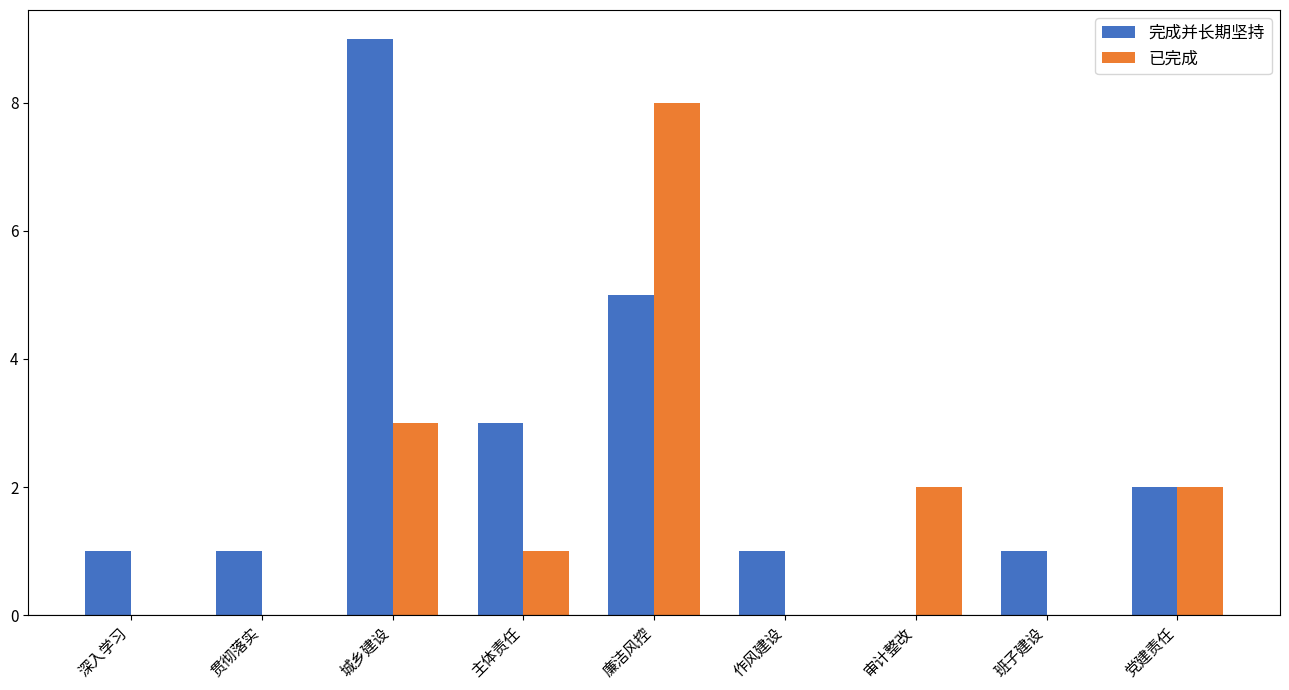

What is the average value of the 完成并长期坚持 series?

3